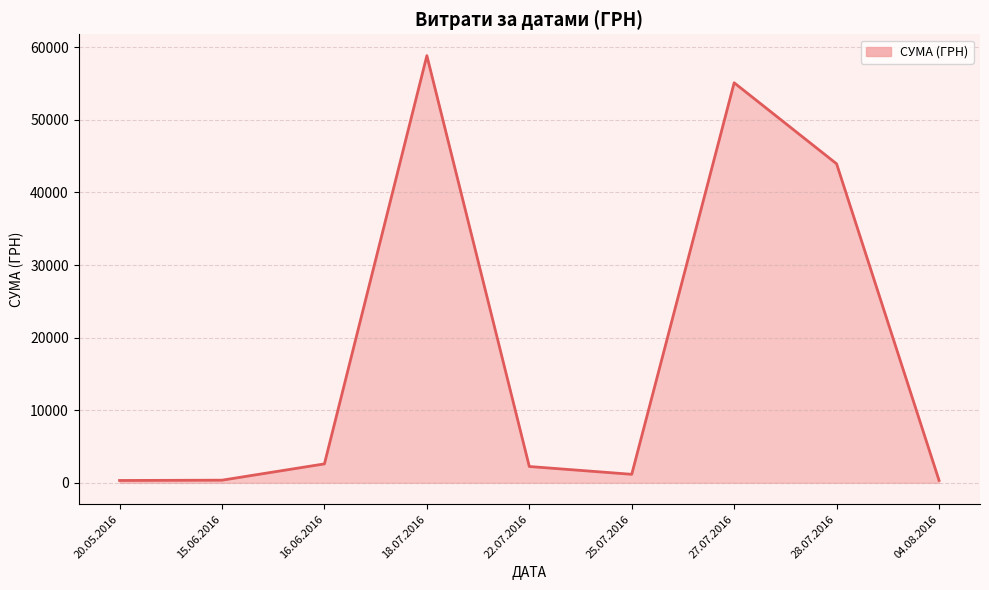

The chart shows a value of 16933.0 at 27.07.2016. True or false?

False